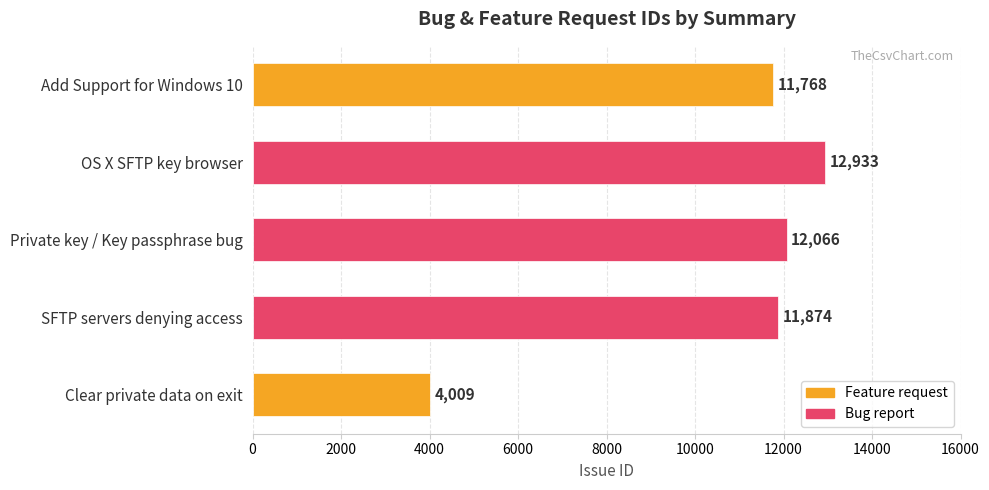

Approximately how many times larger is the value at Private key / Key passphrase bug compared to SFTP servers denying access?

1.0